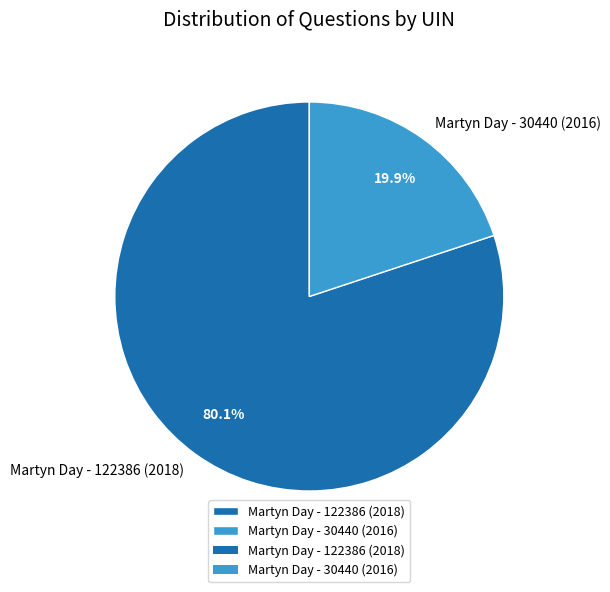

How many segments does this pie chart have?

2